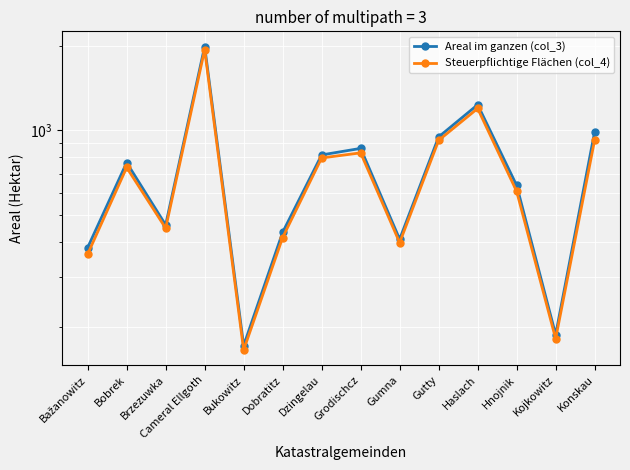

True or false: Areal im ganzen (col_3) and Steuerpflichtige Flächen (col_4) intersect in this chart.

False